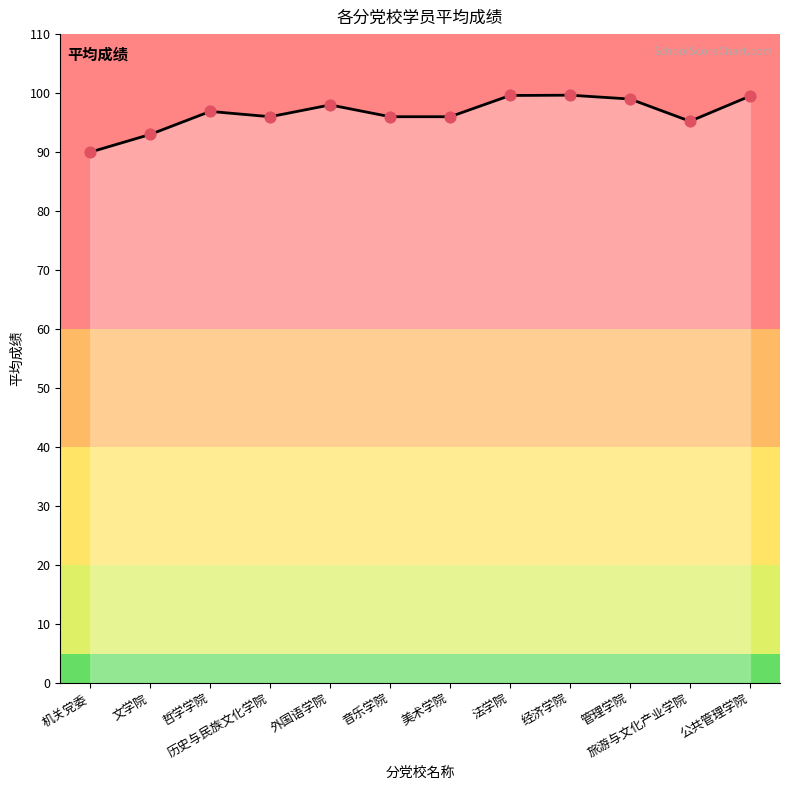

Which has a higher value, 文学院 or 美术学院?

美术学院